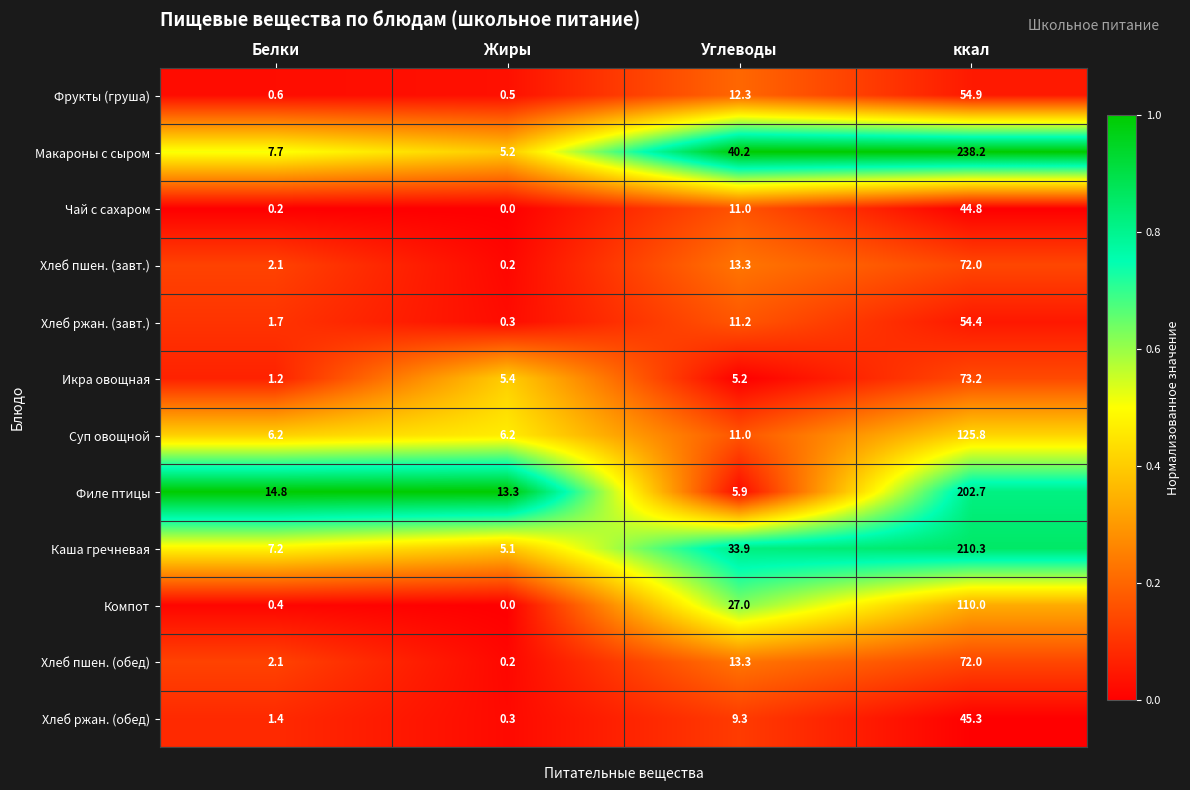

Read the Хлеб ржан. (обед) value at Жиры.

0.3